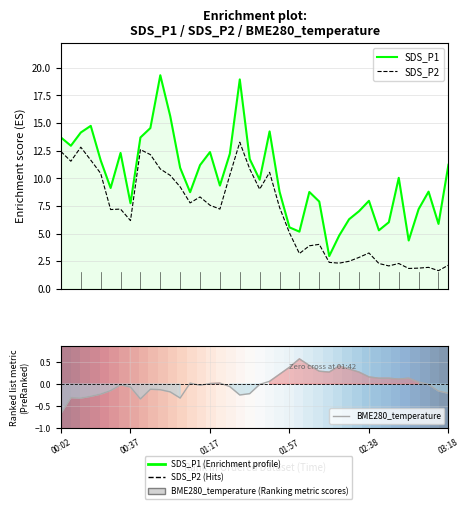

What is the average value of the SDS_P2 series?

6.8